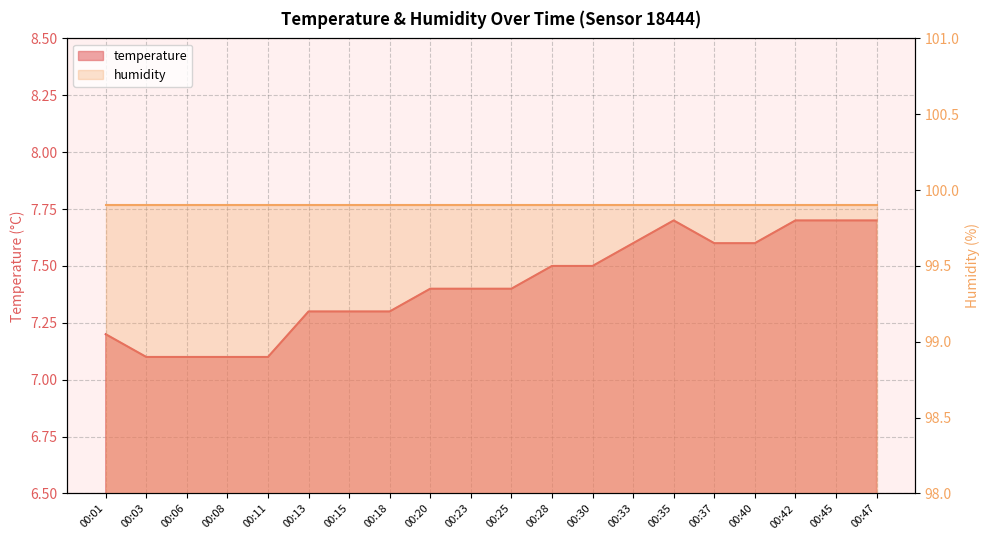

At which label is the value closest to 7?

00:03